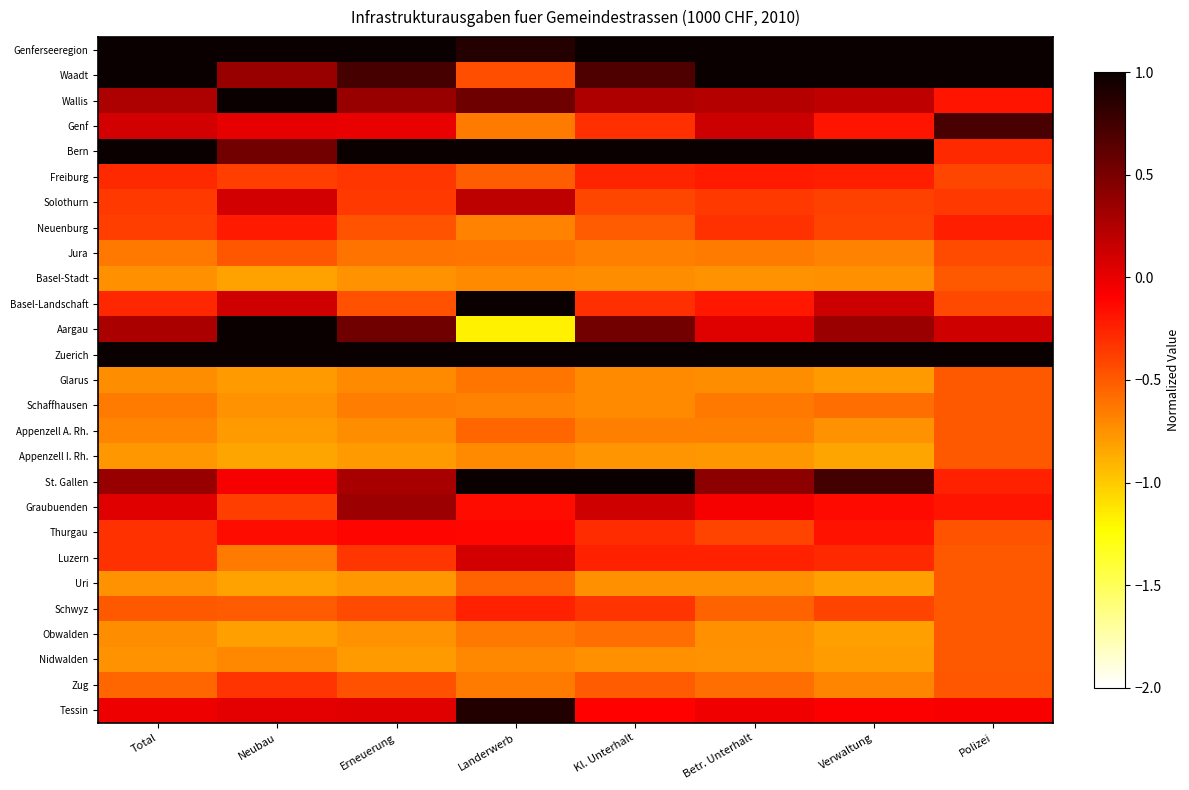

How many series are shown in this chart?

27